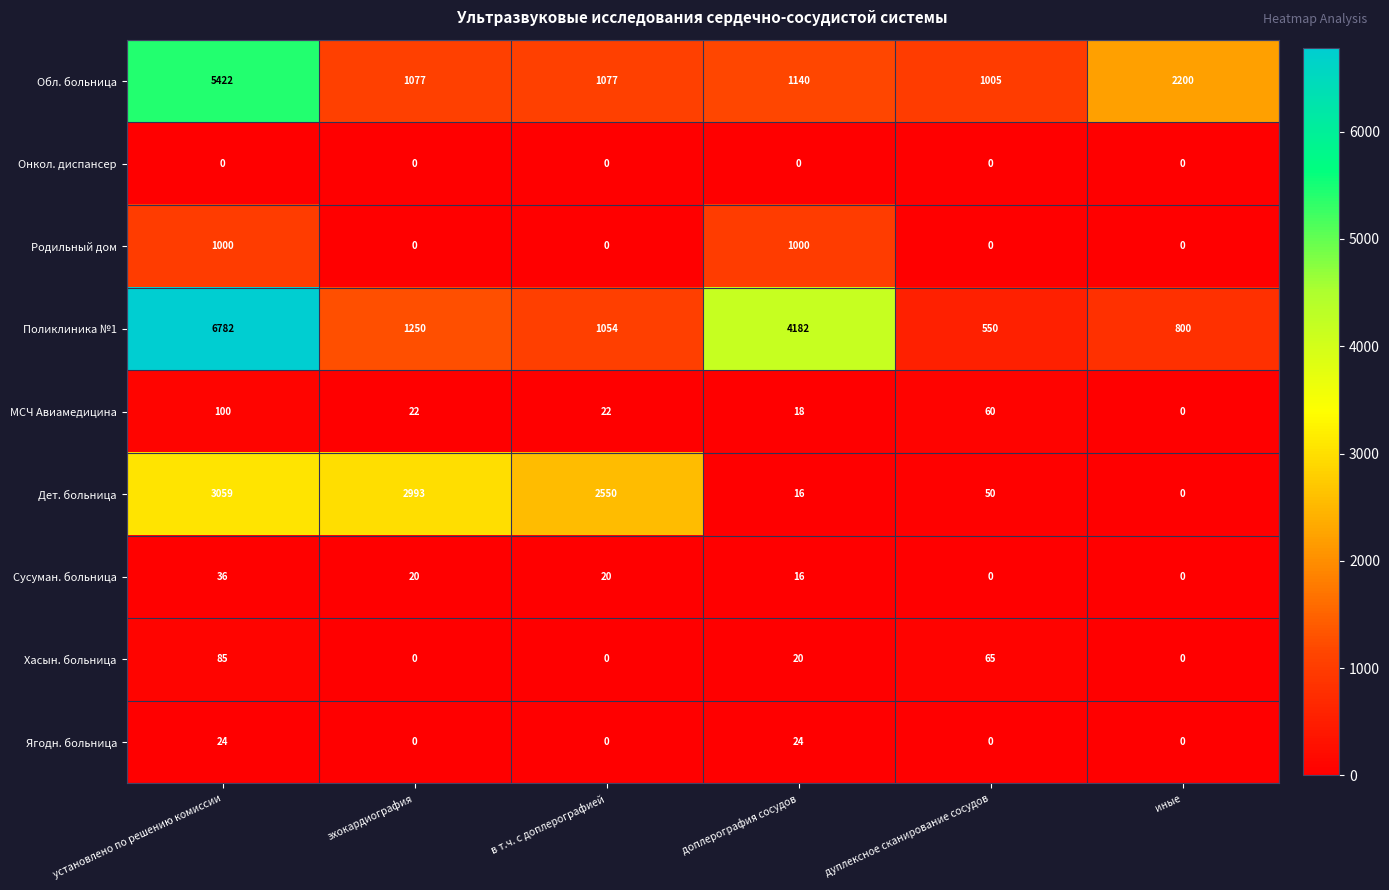

Rank the series by their maximum value, from lowest to highest.

Онкол. диспансер, Ягодн. больница, Сусуман. больница, Хасын. больница, МСЧ Авиамедицина, Родильный дом, Дет. больница, Обл. больница, Поликлиника №1